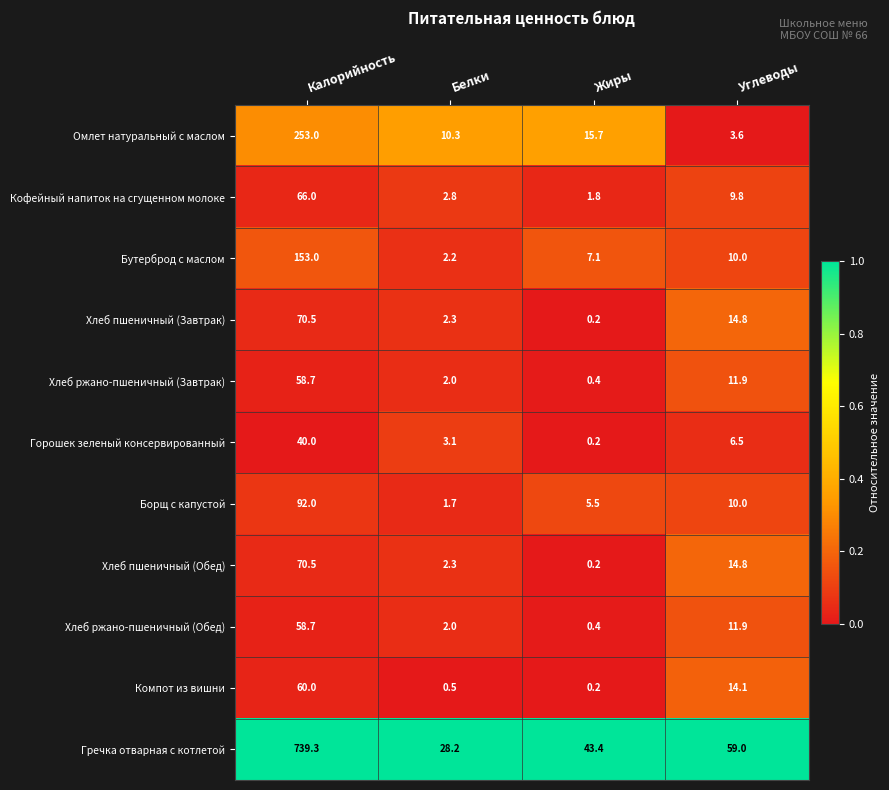

What is the greatest value displayed?

739.3